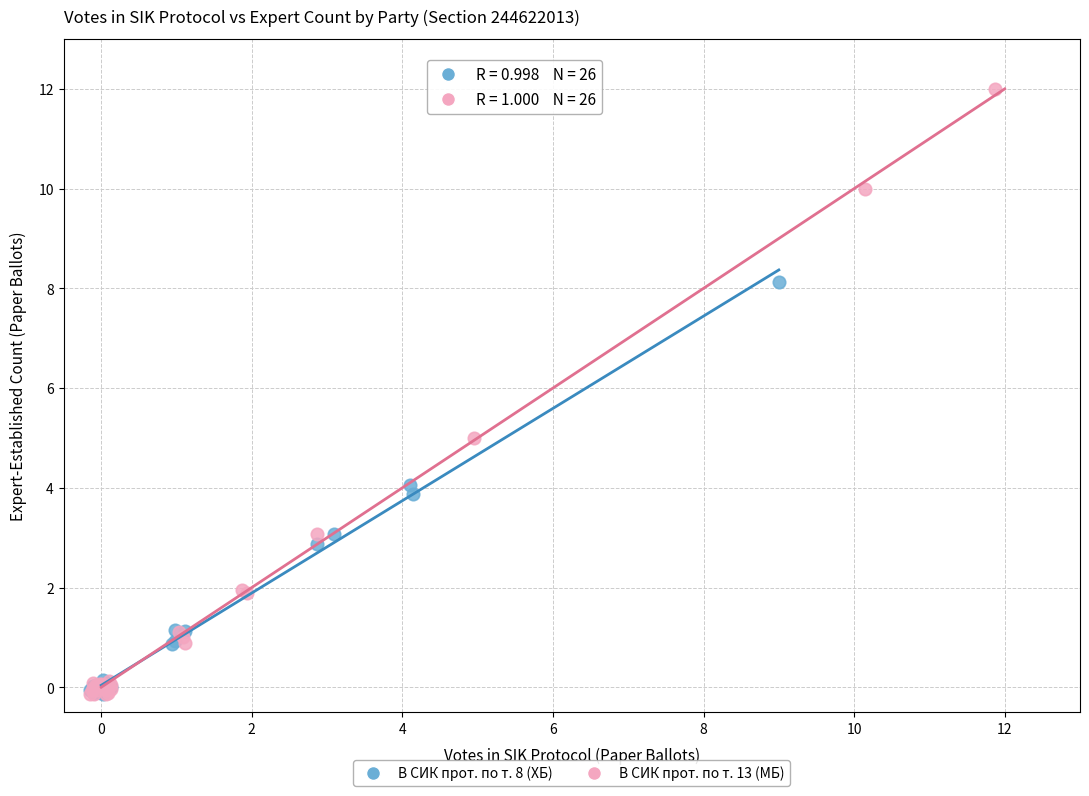

Which series reaches the maximum Y coordinate?

В СИК прот. по т. 13 (МБ)